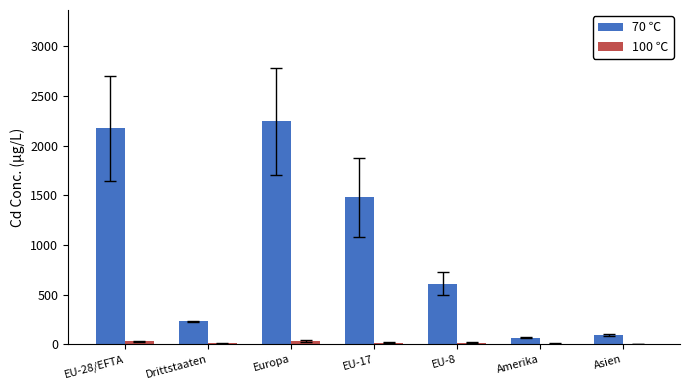

What is the difference between the 70 ℃ values at Asien and Drittstaaten?

139